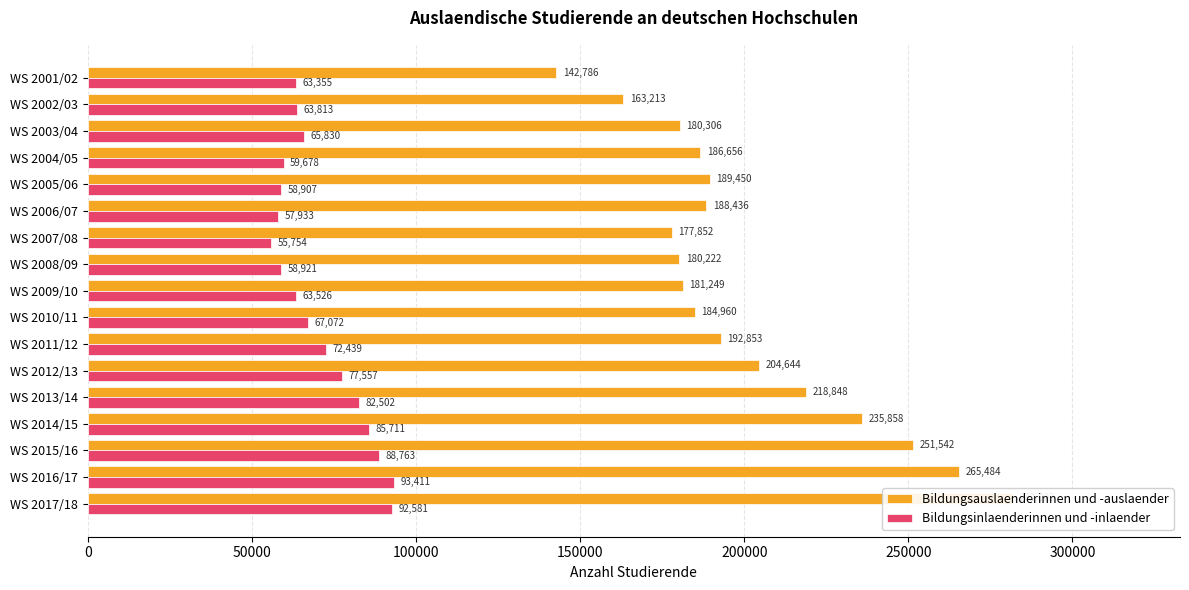

Between WS 2012/13 and WS 2016/17, which series saw the biggest shift?

Bildungsauslaenderinnen und -auslaender